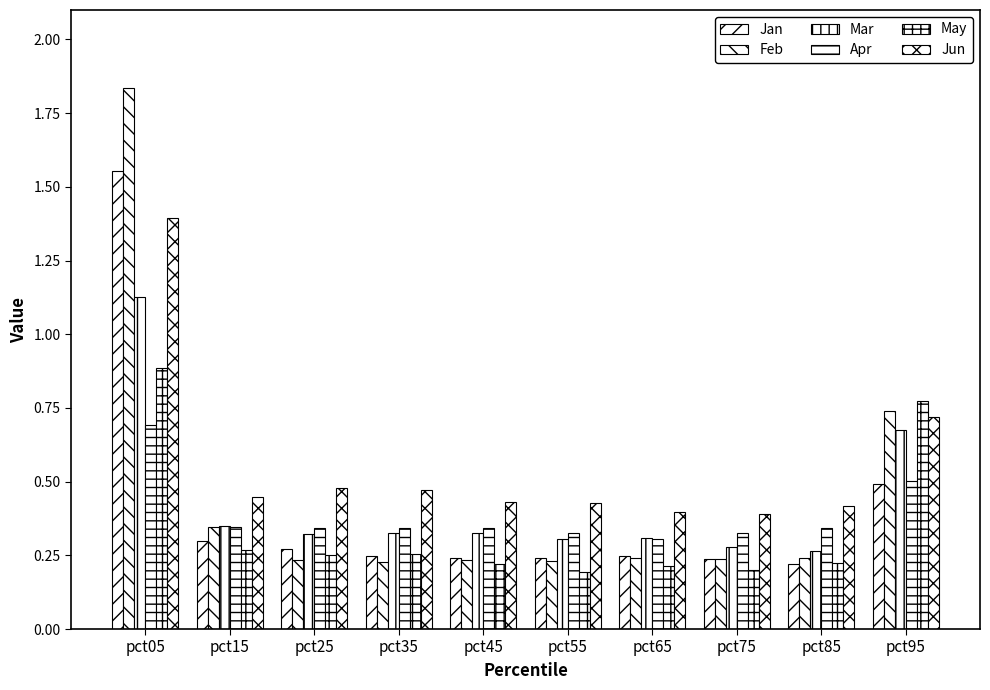

How many distinct data groups are displayed?

6